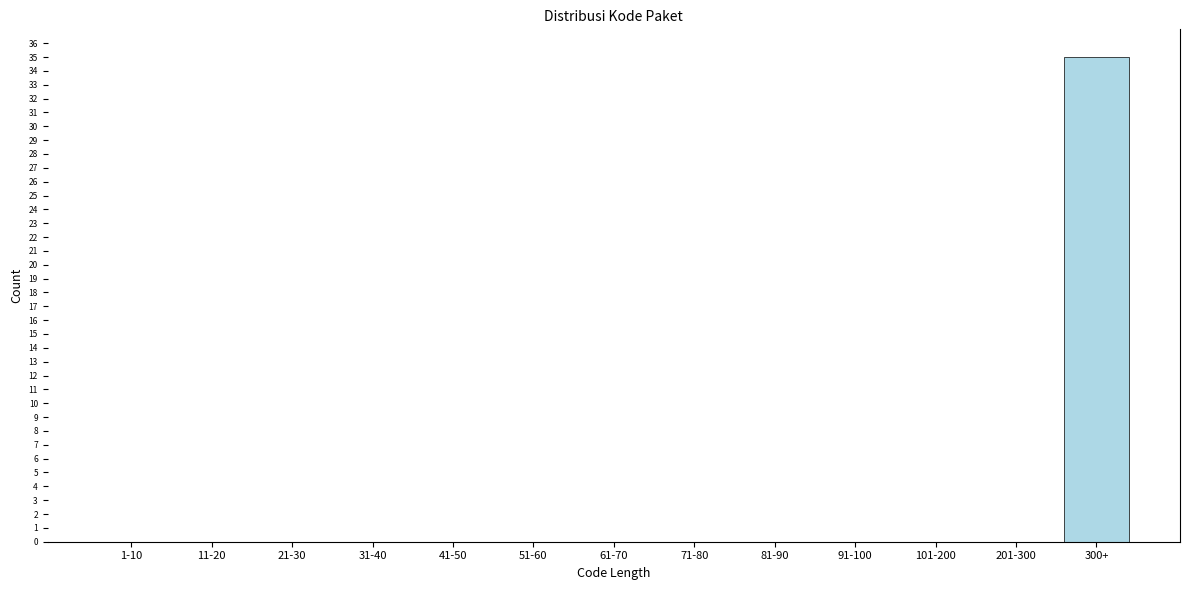

Reading left to right, transcribe all the data shown in this chart.

1-10=0	11-20=0	21-30=0	31-40=0	41-50=0	51-60=0	61-70=0	71-80=0	81-90=0	91-100=0	101-200=0	201-300=0	300+=35